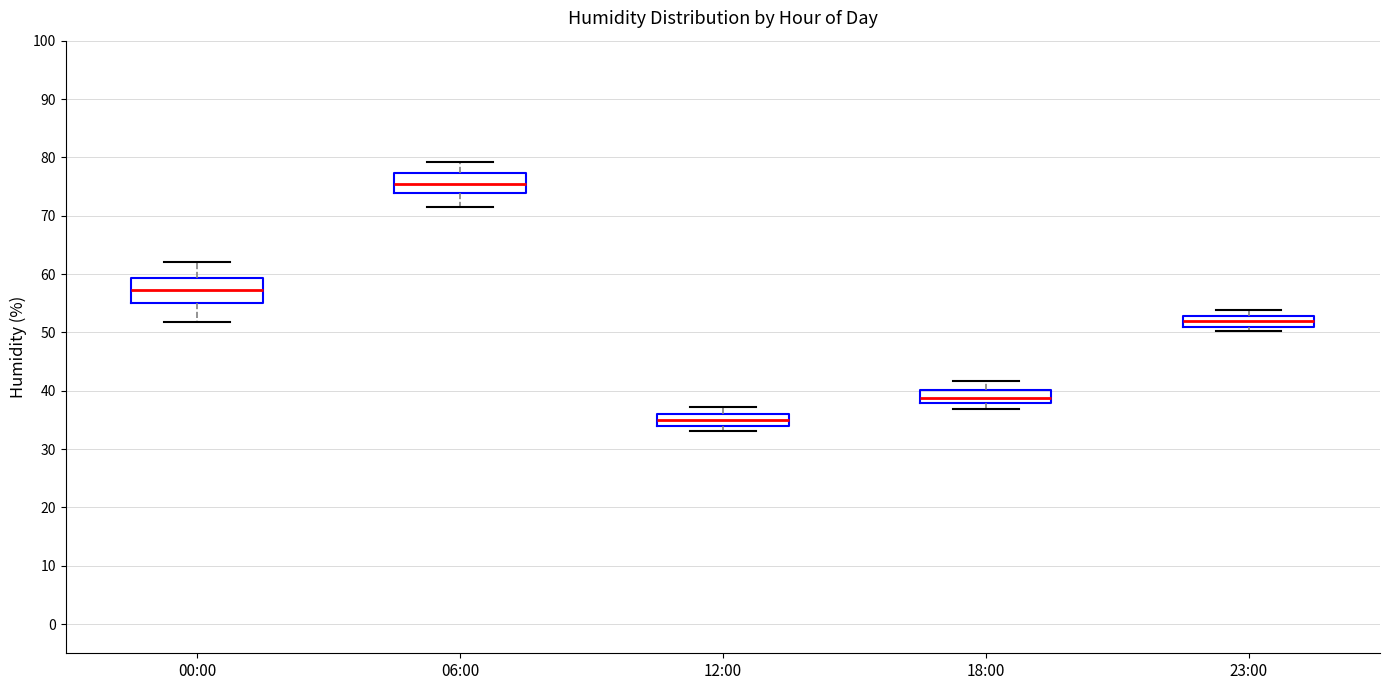

Where does the median line of the box for 00:00 sit on the y-axis? The values are not printed on the chart, so give them approximately, as read against the axis.

57